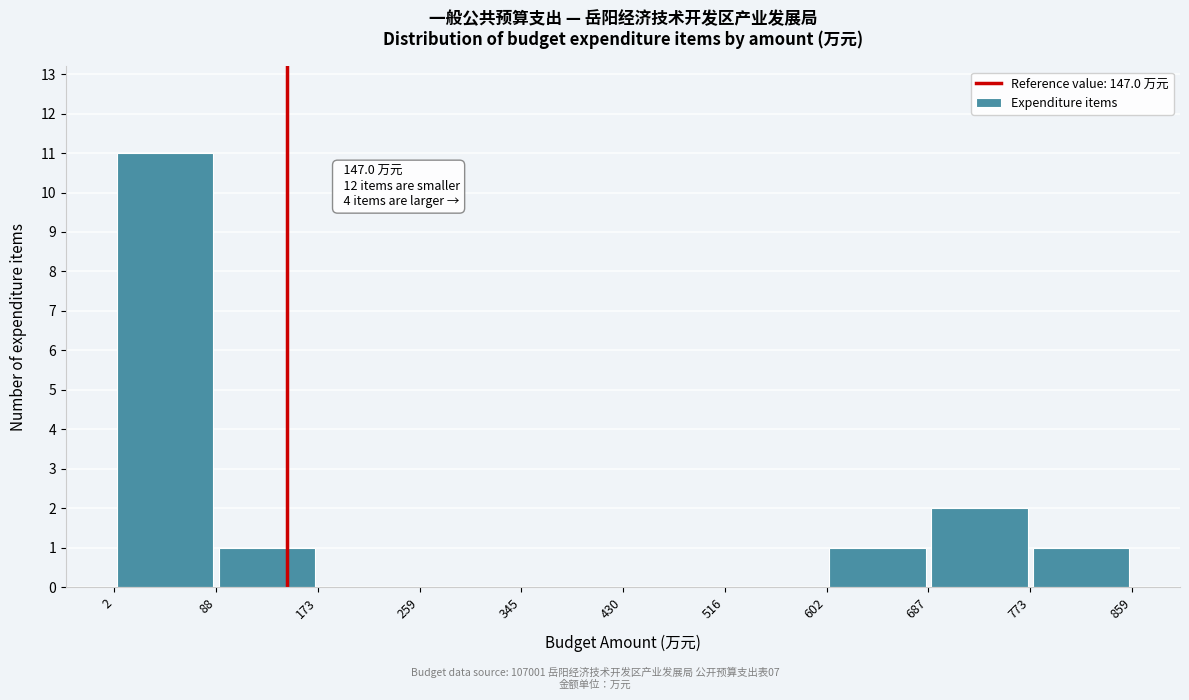

Over which range of the x-axis is the bar tallest?

2 to 88